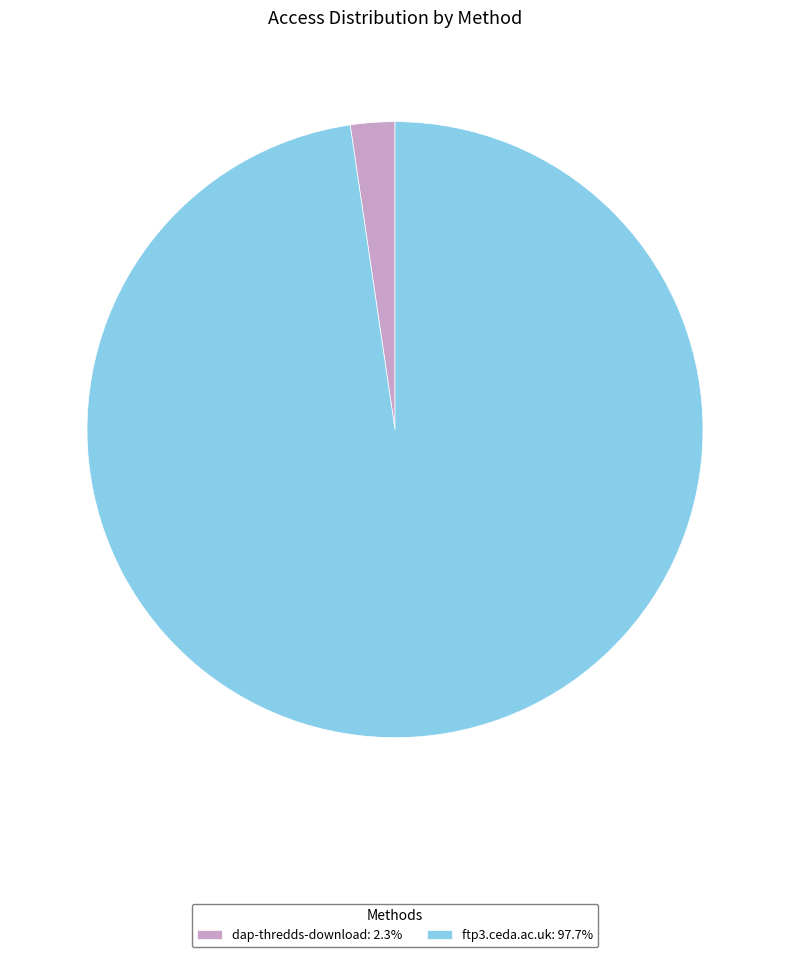

What is the ratio of the value at ftp3.ceda.ac.uk: 97.7% to the value at dap-thredds-download: 2.3%?

42.0